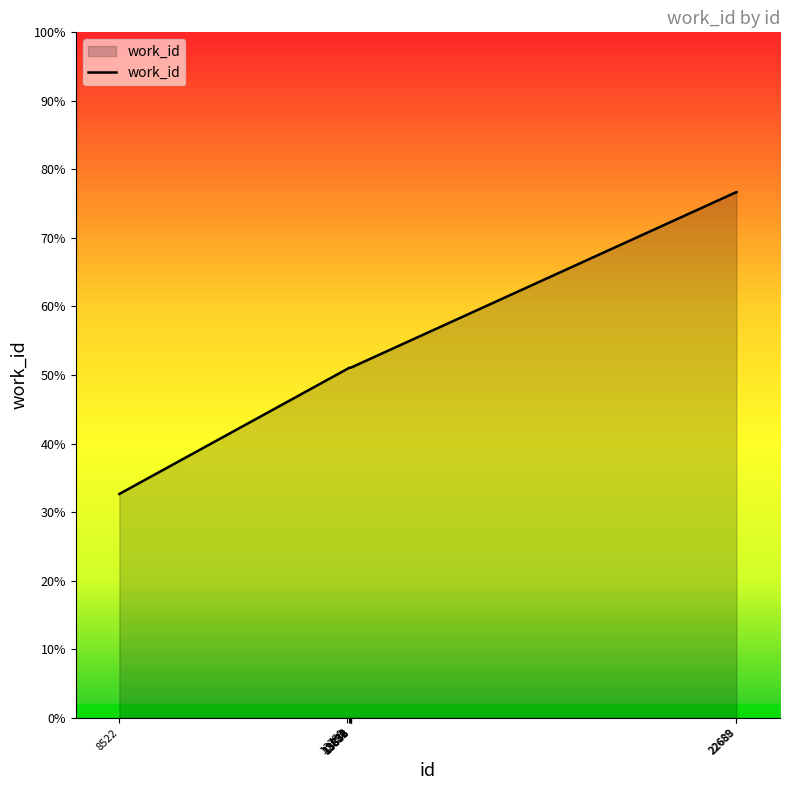

Does the chart display data point markers on the line(s)?

No